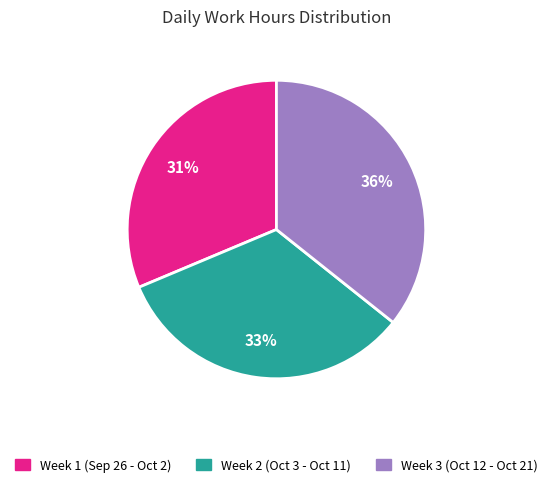

Does any single category account for the majority?

No